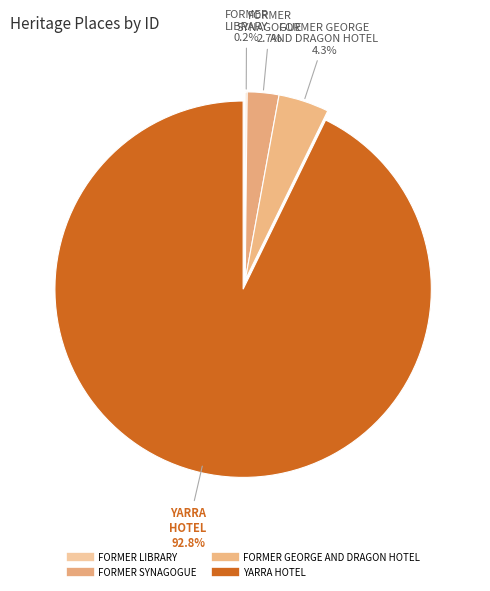

The FORMER GEORGE AND DRAGON HOTEL slice represents 4% of the pie. True or false?

True